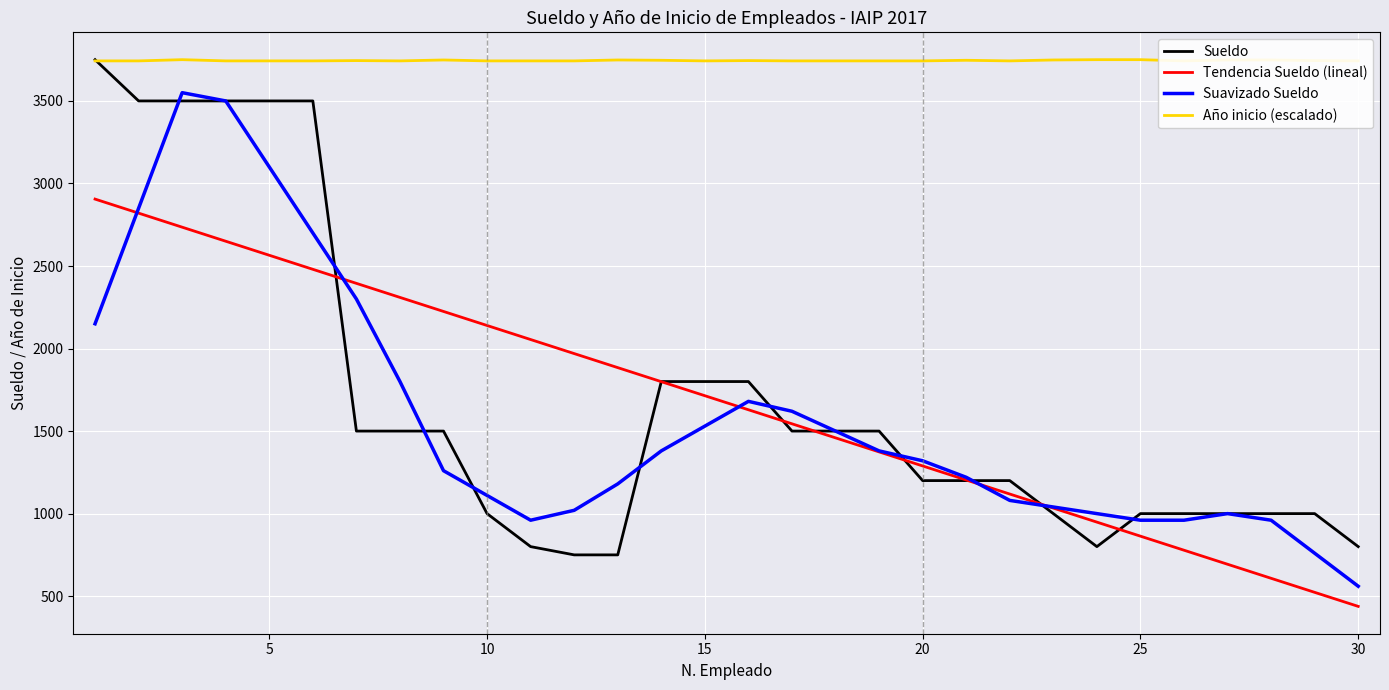

What is the highest value of the Tendencia Sueldo (lineal) series?

2905.4